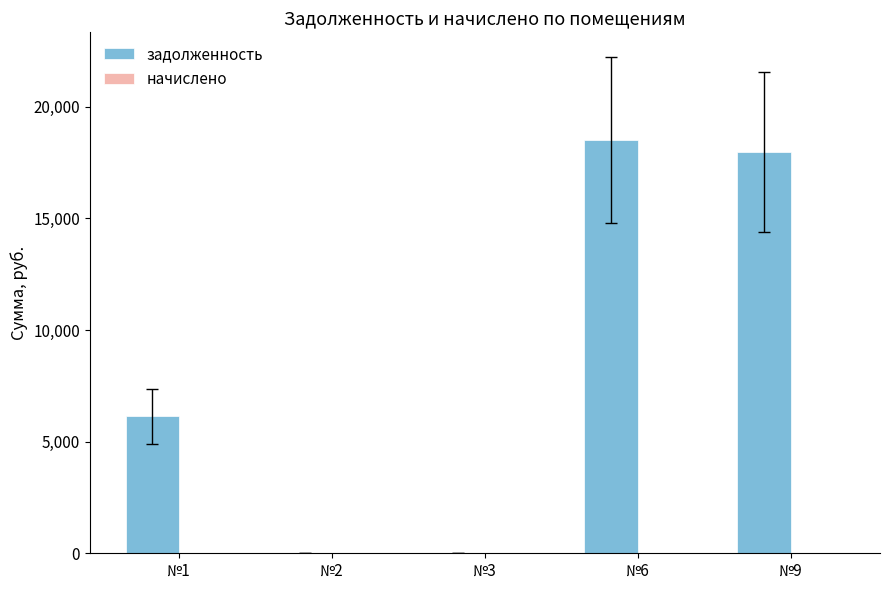

The value at №3 is 0.0. True or false?

True